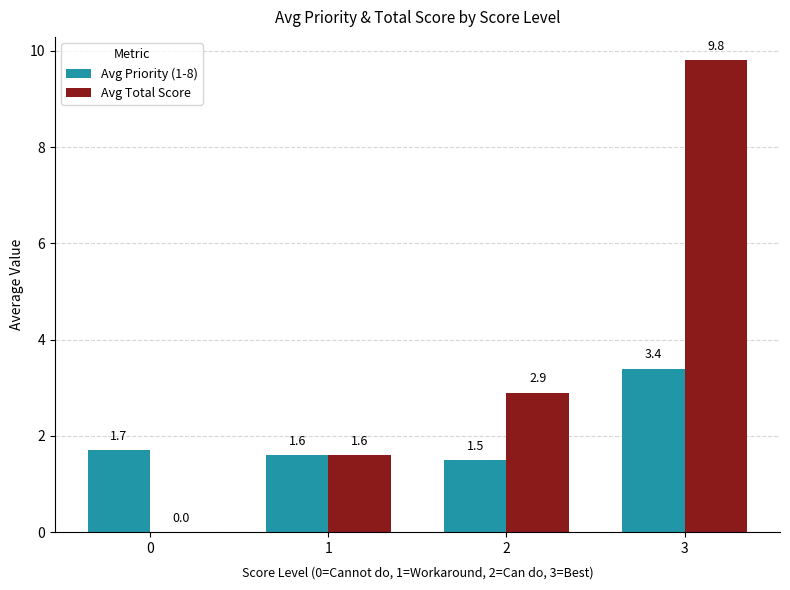

At which category is the sum across all series the highest?

3